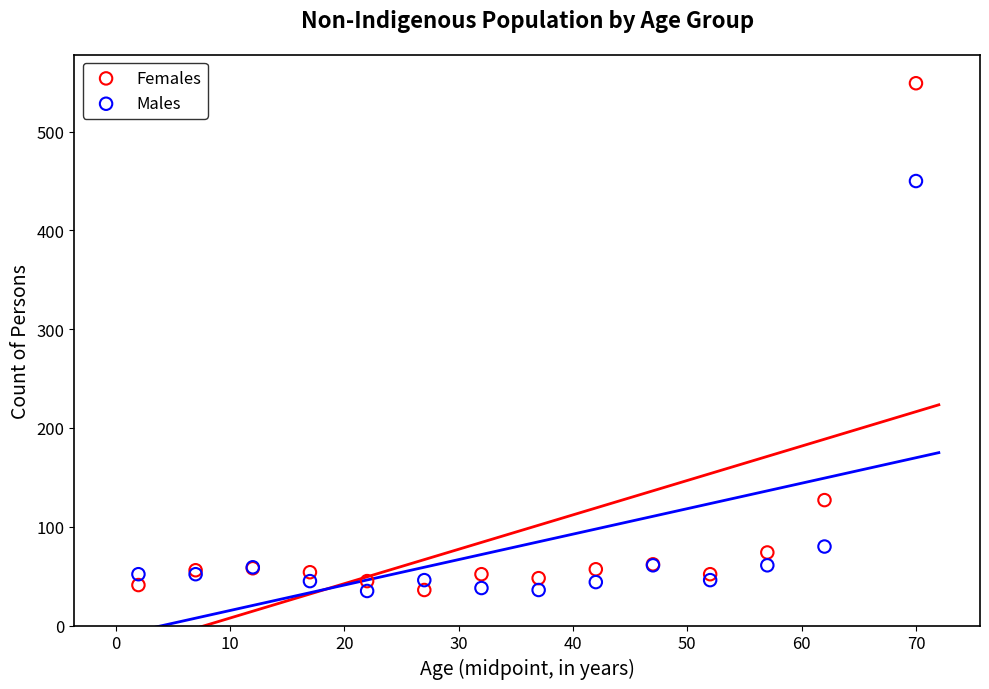

Which series has the largest Y range (max minus min)?

Females